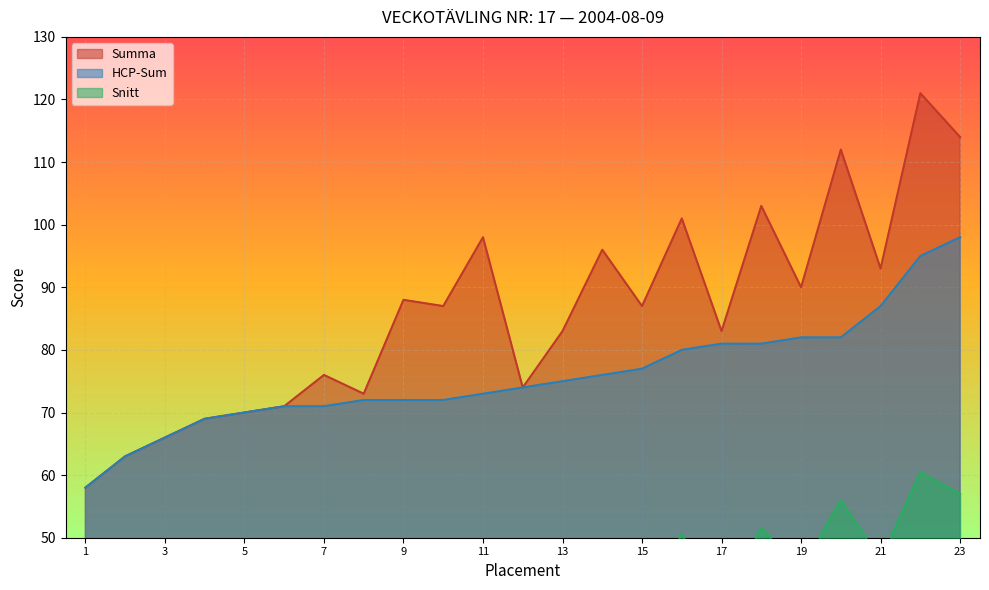

Which label corresponds to the largest value in the chart?

Björn Källén